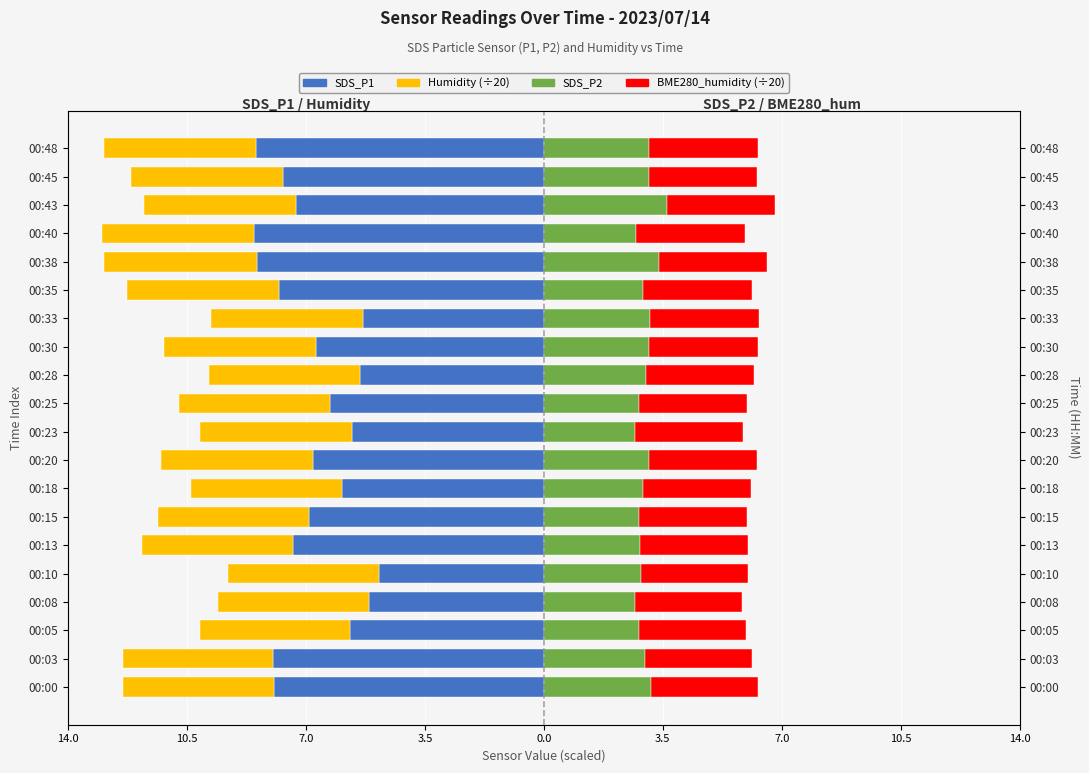

What are all the series names shown in the legend?

SDS_P1, Humidity, SDS_P2, BME280_humidity